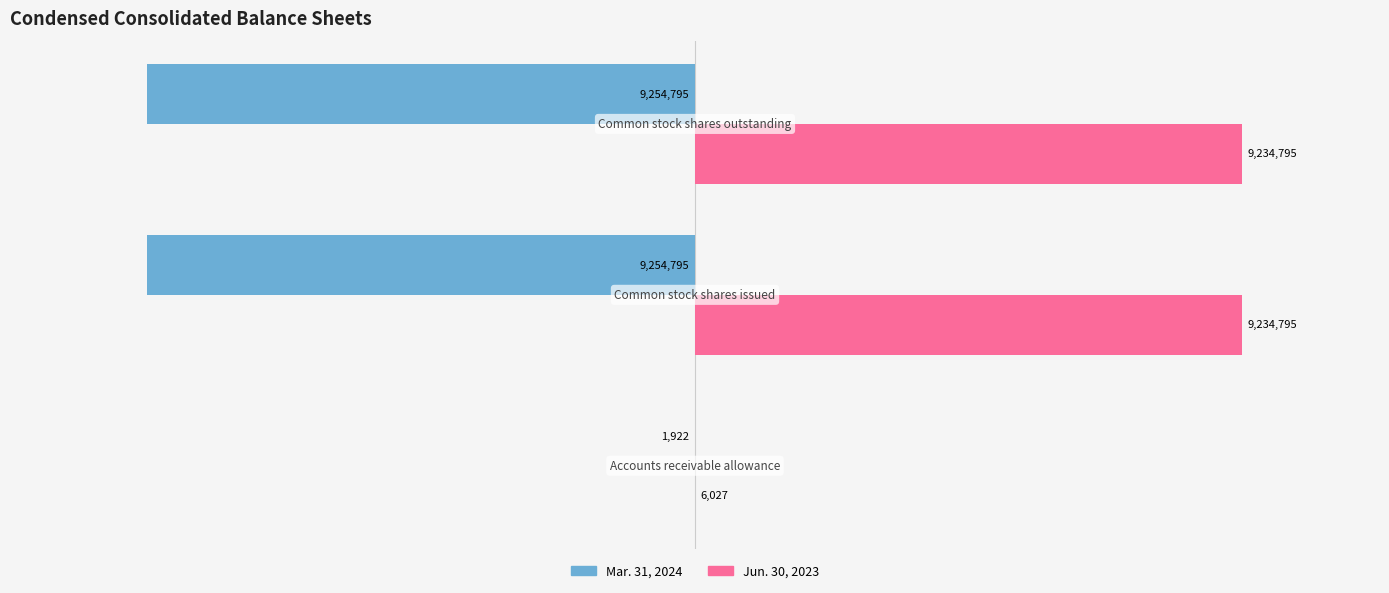

How many distinct data groups are displayed?

2